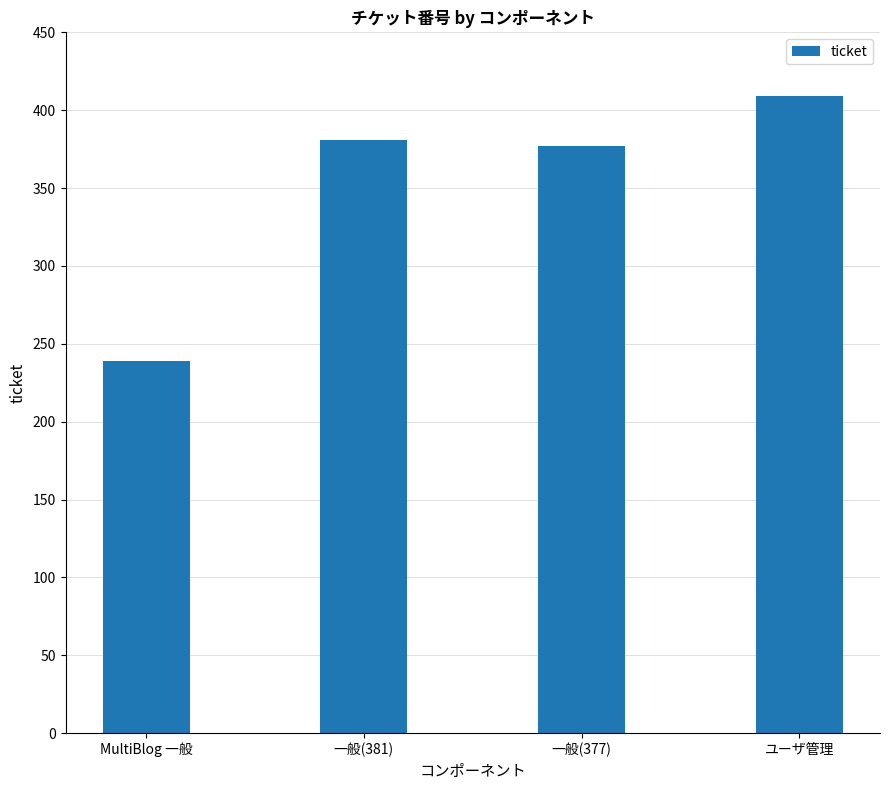

Are the bars horizontal?

No